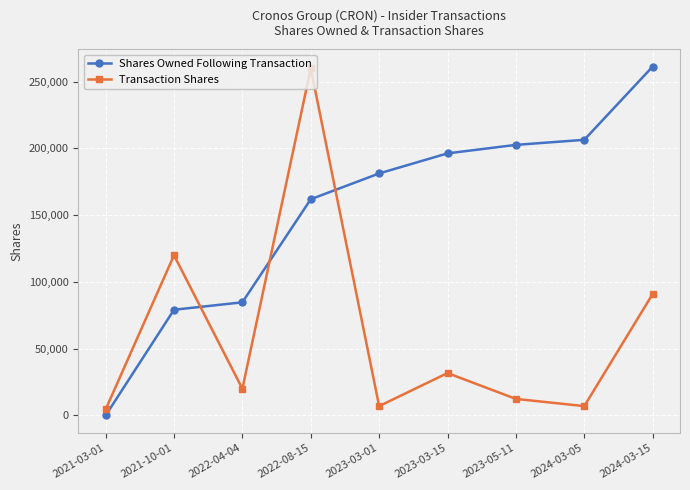

Is this an area chart (filled region under the line)?

No